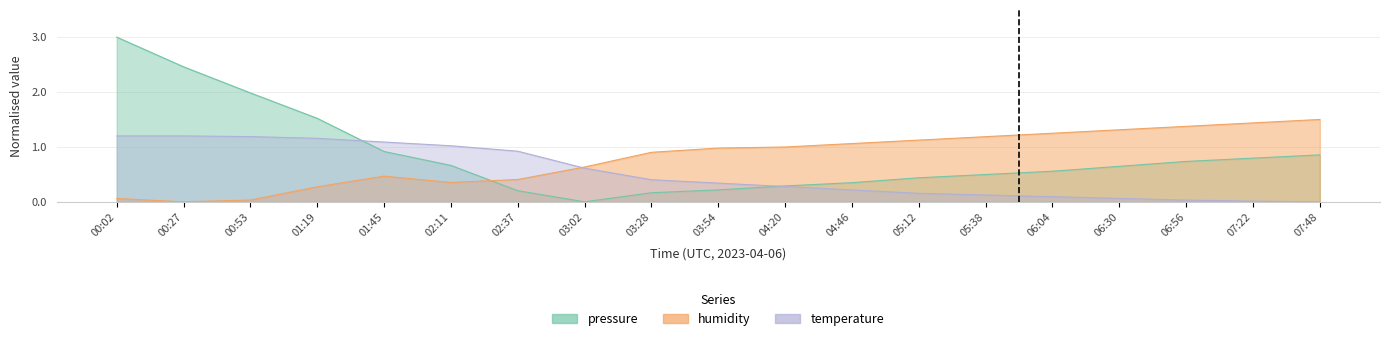

After their last crossing, which series has the higher values: pressure or temperature?

pressure